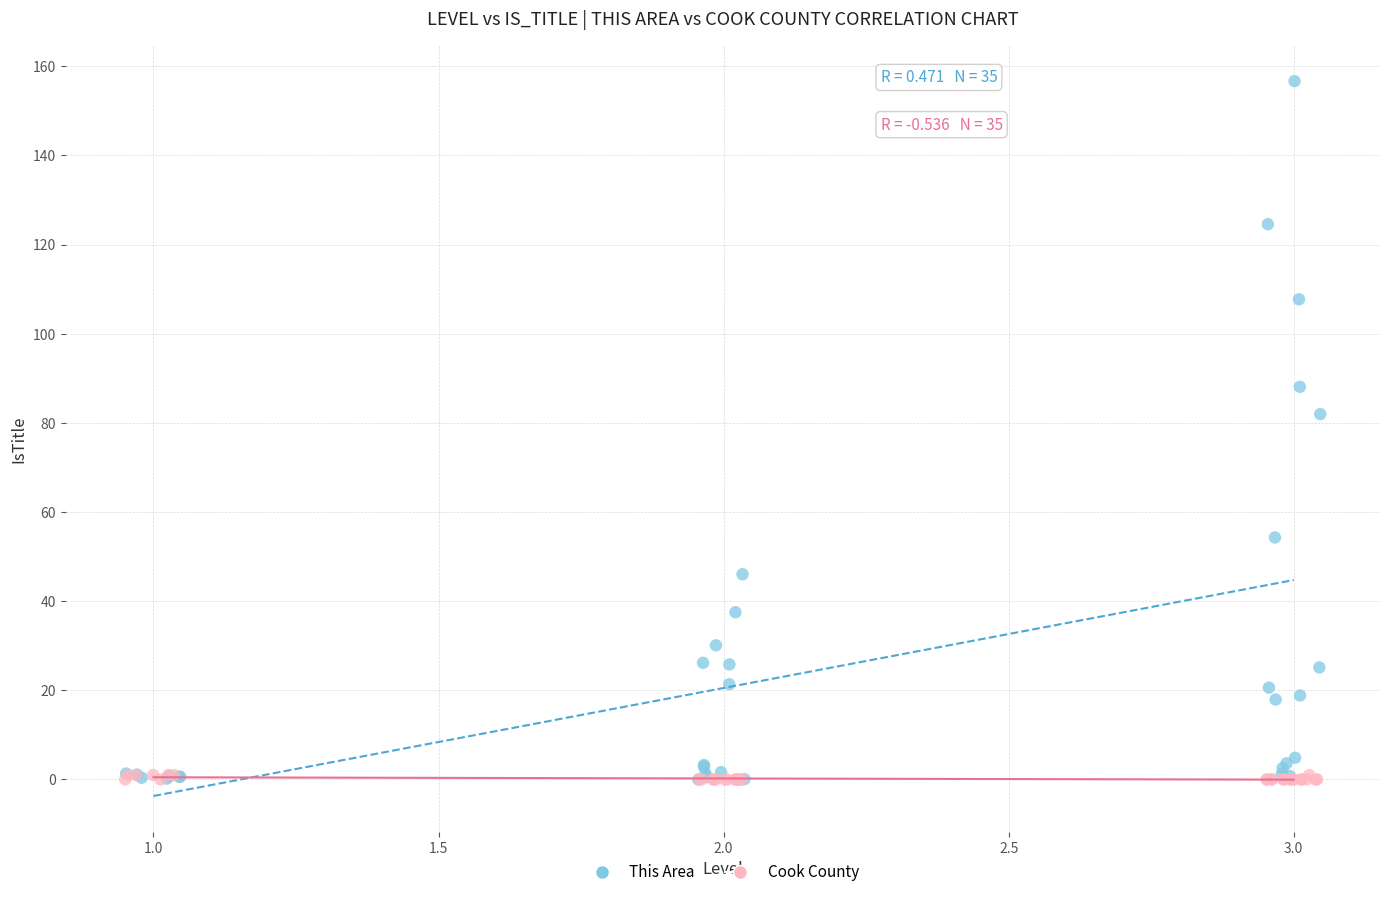

Which series reaches the maximum Y coordinate?

This Area